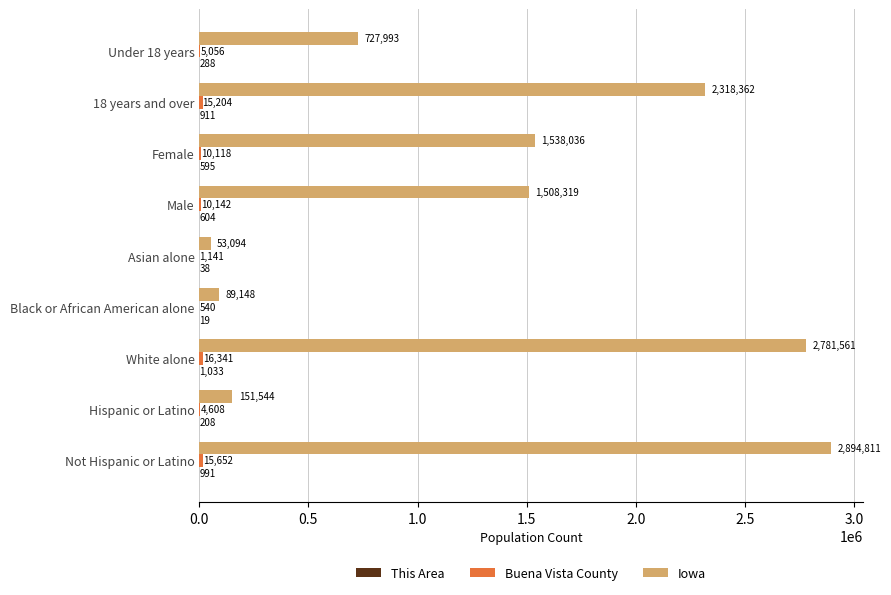

Which series has the largest total across all categories?

Iowa